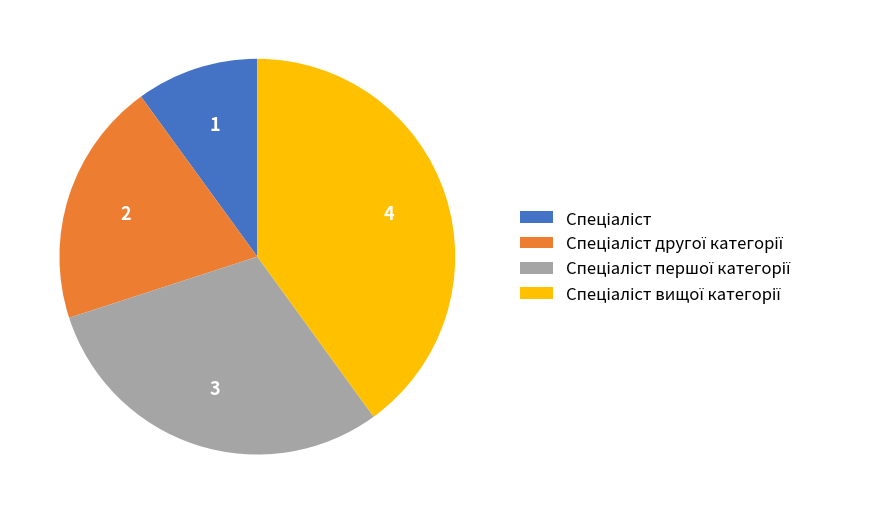

Does any single category account for the majority?

No